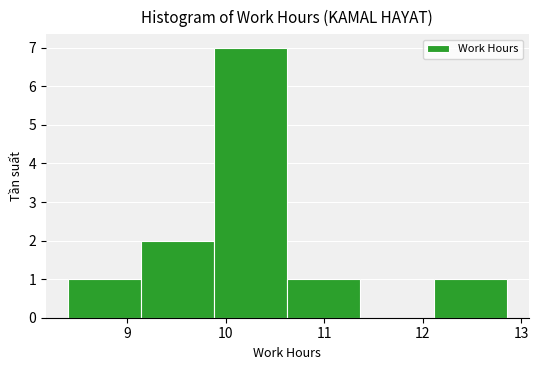

Reading left to right, transcribe this chart: for each bar, give the range it covers on the x-axis and its height. Neither the bar edges nor the heights are printed on the chart, so give them approximately, as read against the axes.

8.4 to 9.1: 1
9.1 to 9.9: 2
9.9 to 10.6: 7
10.6 to 11.4: 1
11.4 to 12.1: 0
12.1 to 12.9: 1